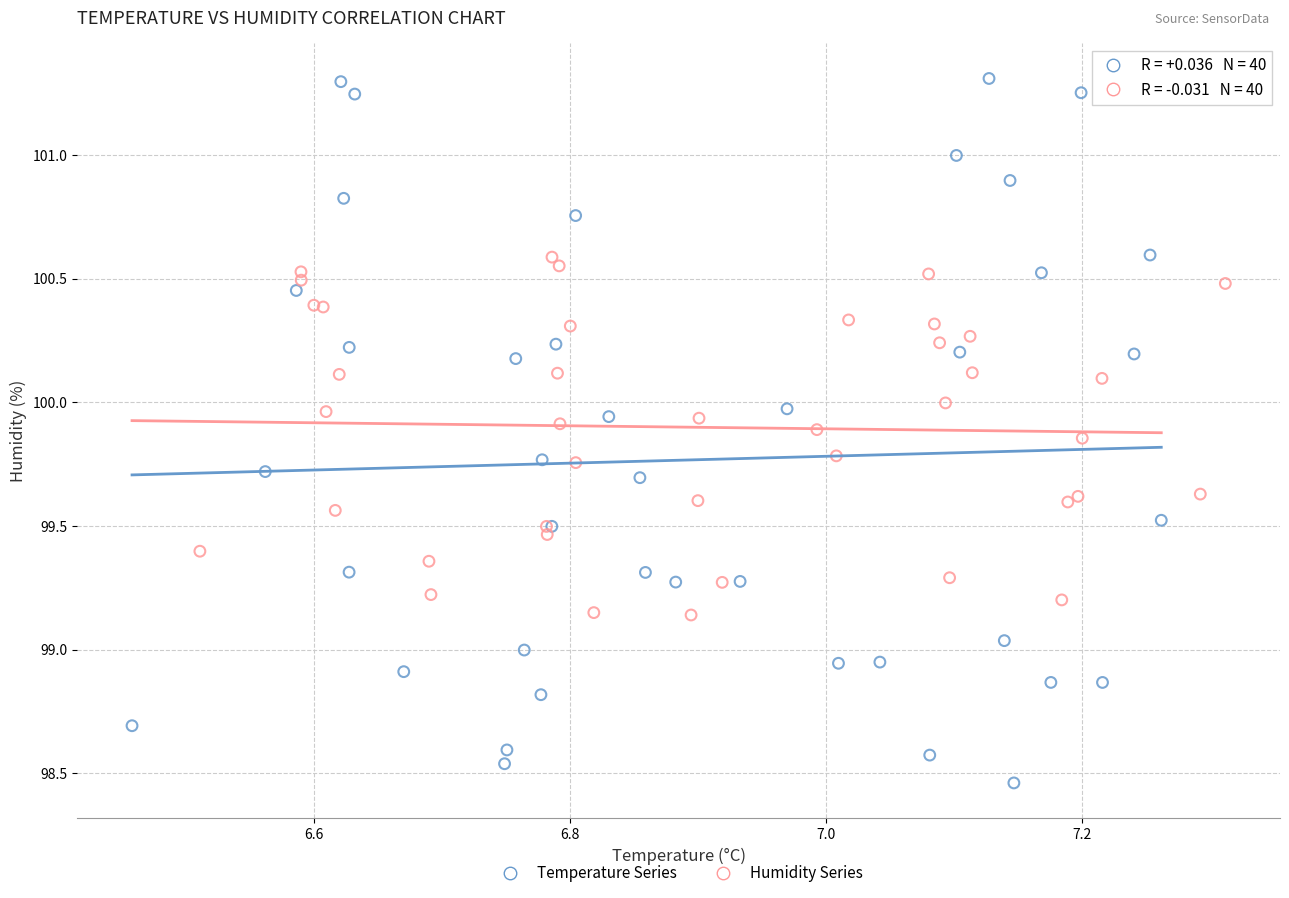

Which series has the widest spread of Y values?

Temperature Series